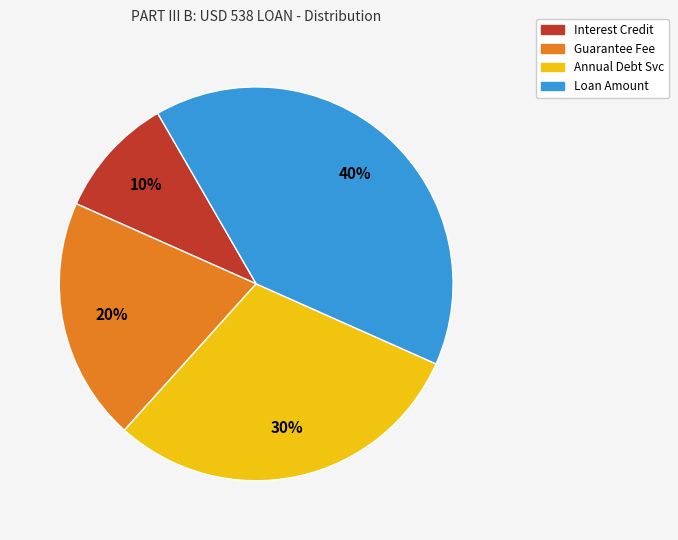

The Interest Credit slice represents 10% of the pie. True or false?

True